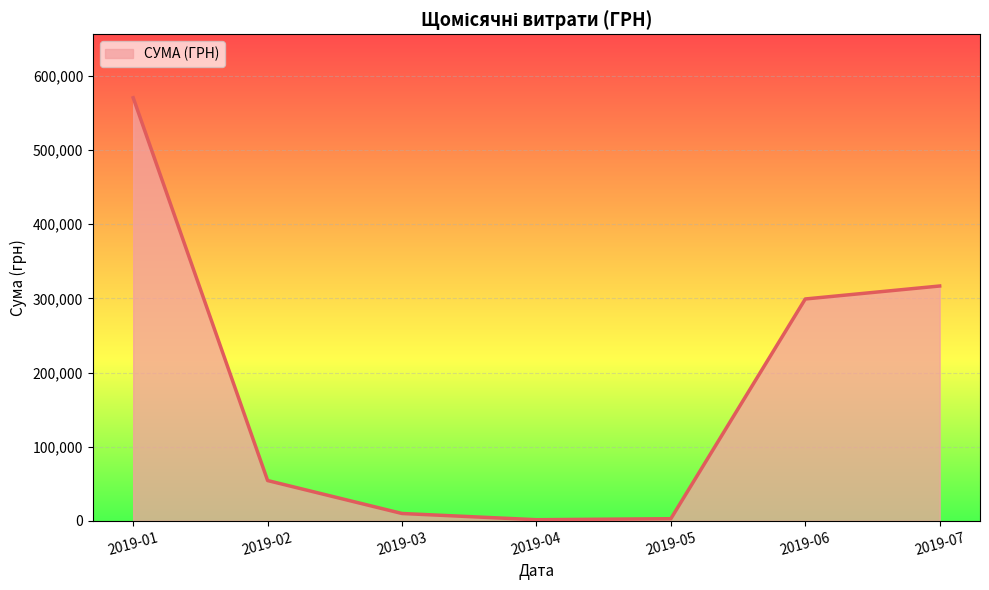

How many interior local peaks (higher than both neighbors) does the data have?

0